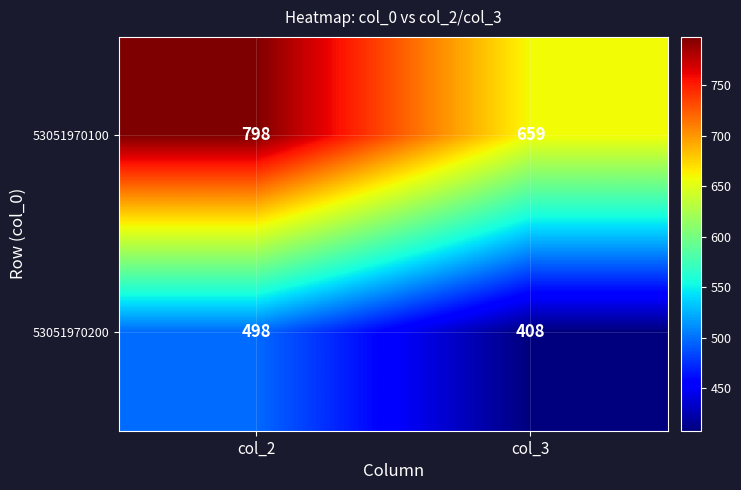

Where is 53051970100 nearest to the value 728?

col_3